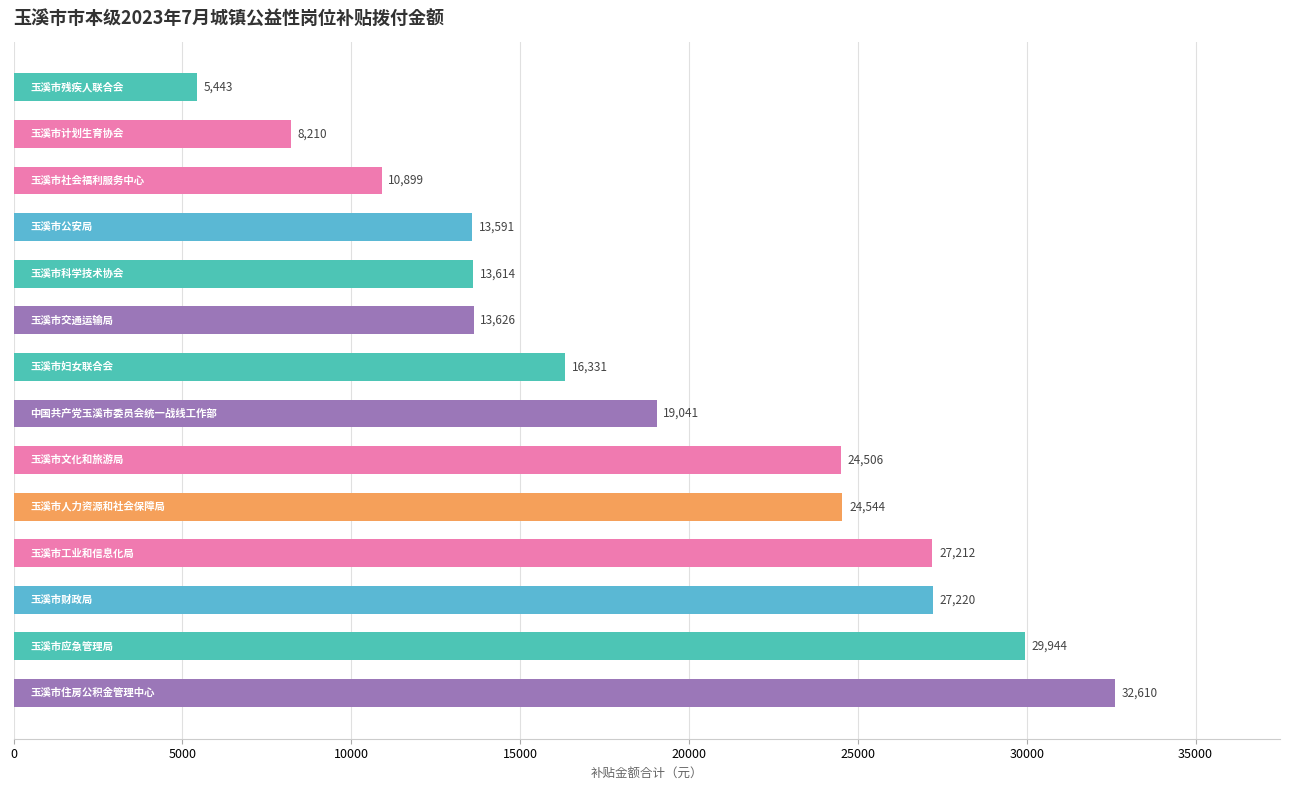

What is the smallest value displayed?

5442.8